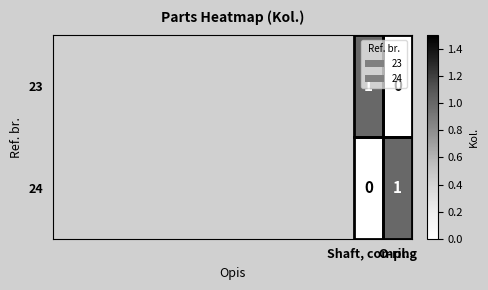

At how many categories does at least one series exceed 0?

2